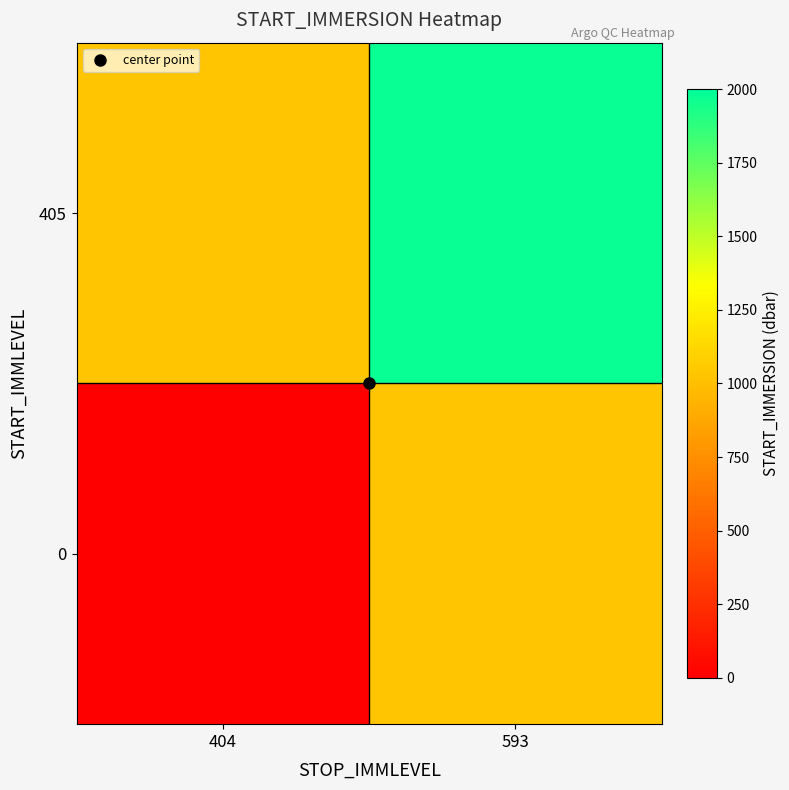

Reading left to right, what are all the values shown in this chart?

0: 404=3.0	593=1037.7
405: 404=1032.9	593=1976.2